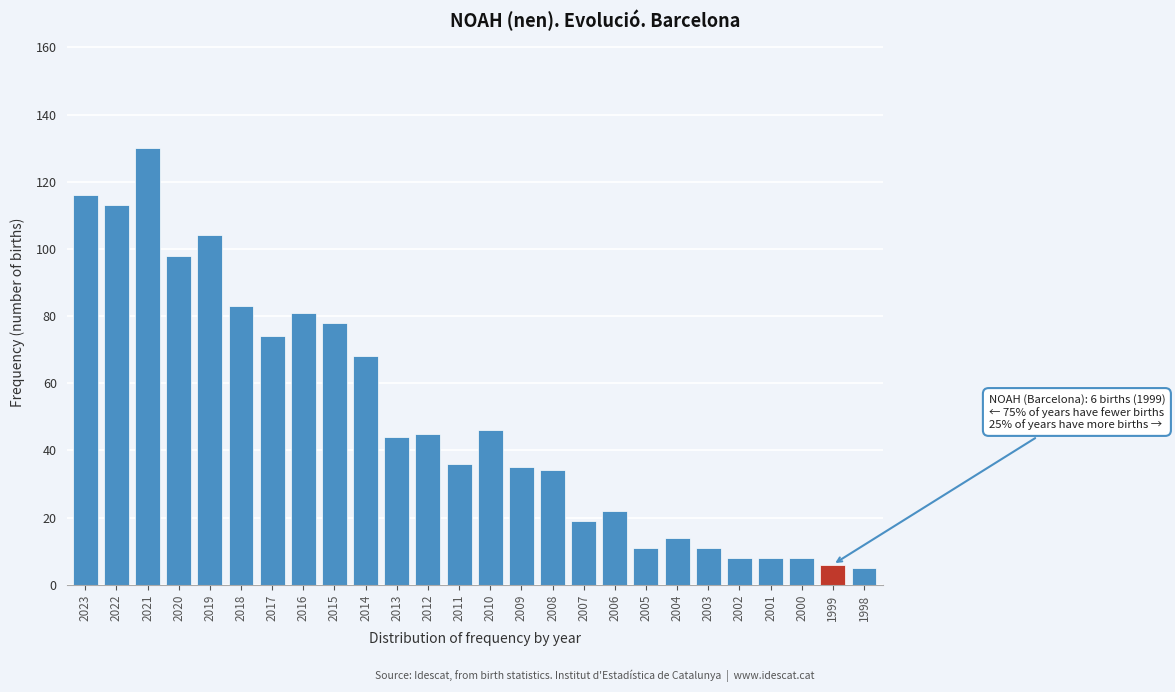

Reading left to right, list all the values displayed in this chart.

2023=116	2022=113	2021=130	2020=98	2019=104	2018=83	2017=74	2016=81	2015=78	2014=68	2013=44	2012=45	2011=36	2010=46	2009=35	2008=34	2007=19	2006=22	2005=11	2004=14	2003=11	2002=8	2001=8	2000=8	1999=6	1998=5